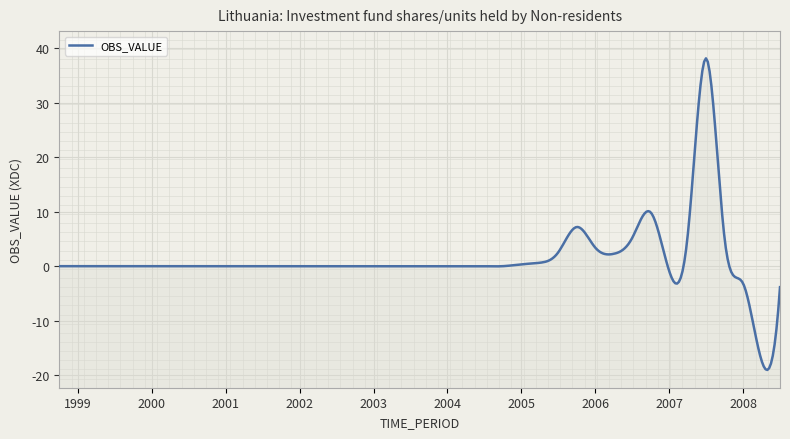

How many data points are above 0?

11